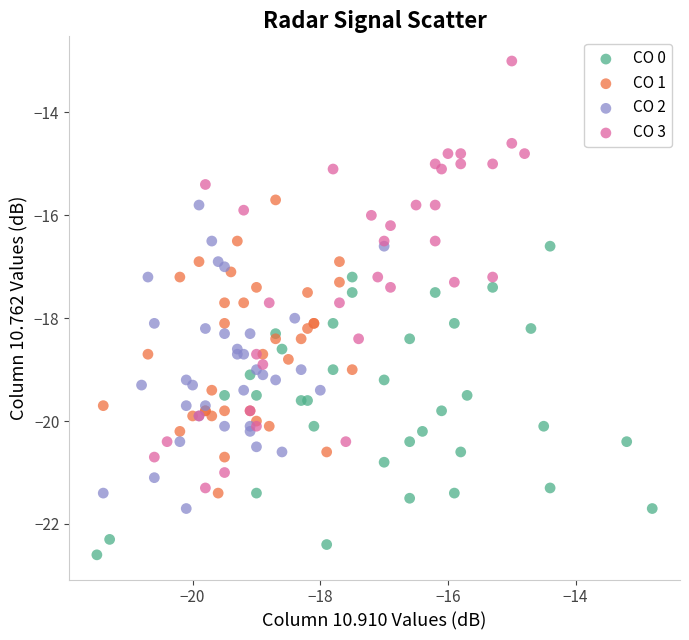

Which series reaches the minimum Y coordinate?

CO 0